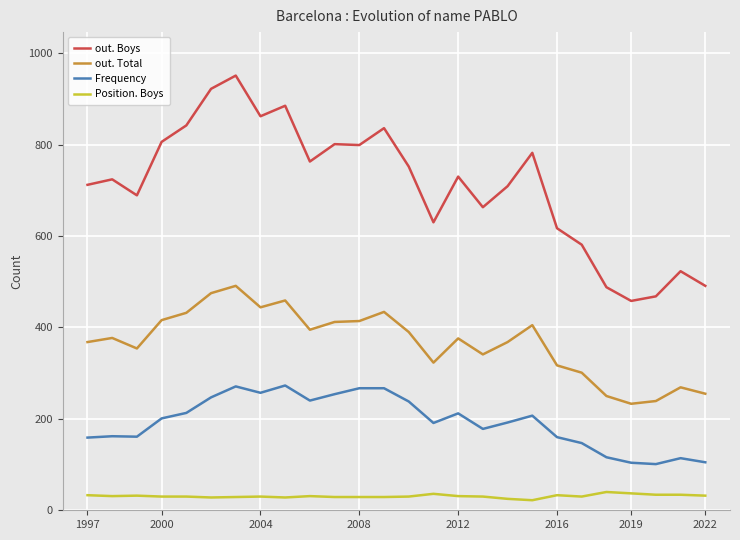

Which series has the largest total across all categories?

out. Boys